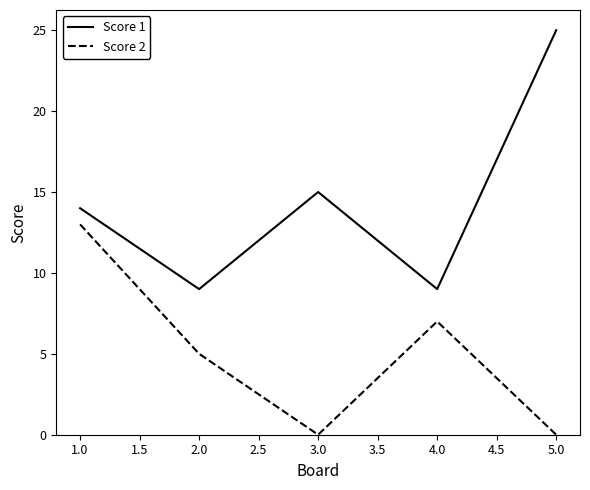

What is the difference between the maximum and minimum values in the Score 1 series?

16